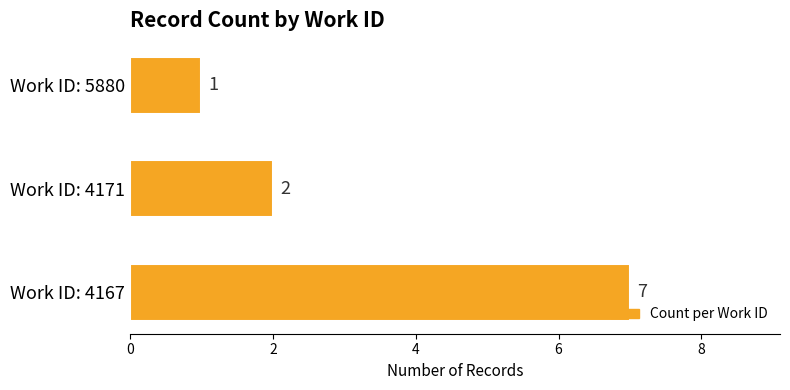

How many bars are there in total?

3